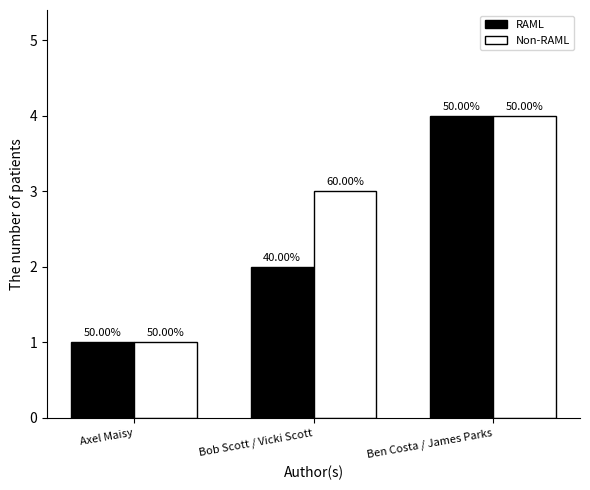

Which has a higher value, Axel Maisy or Bob Scott / Vicki Scott?

Bob Scott / Vicki Scott